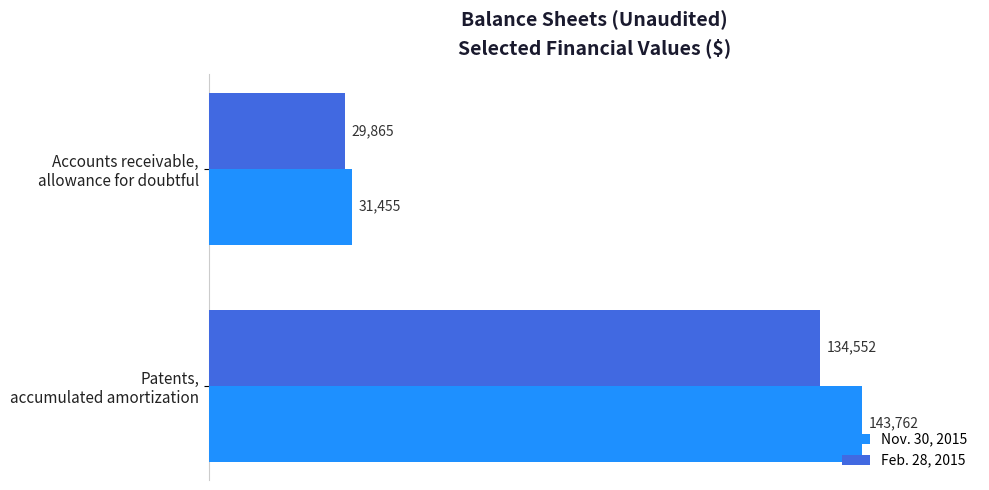

What is the highest value of the Nov. 30, 2015 series?

143762